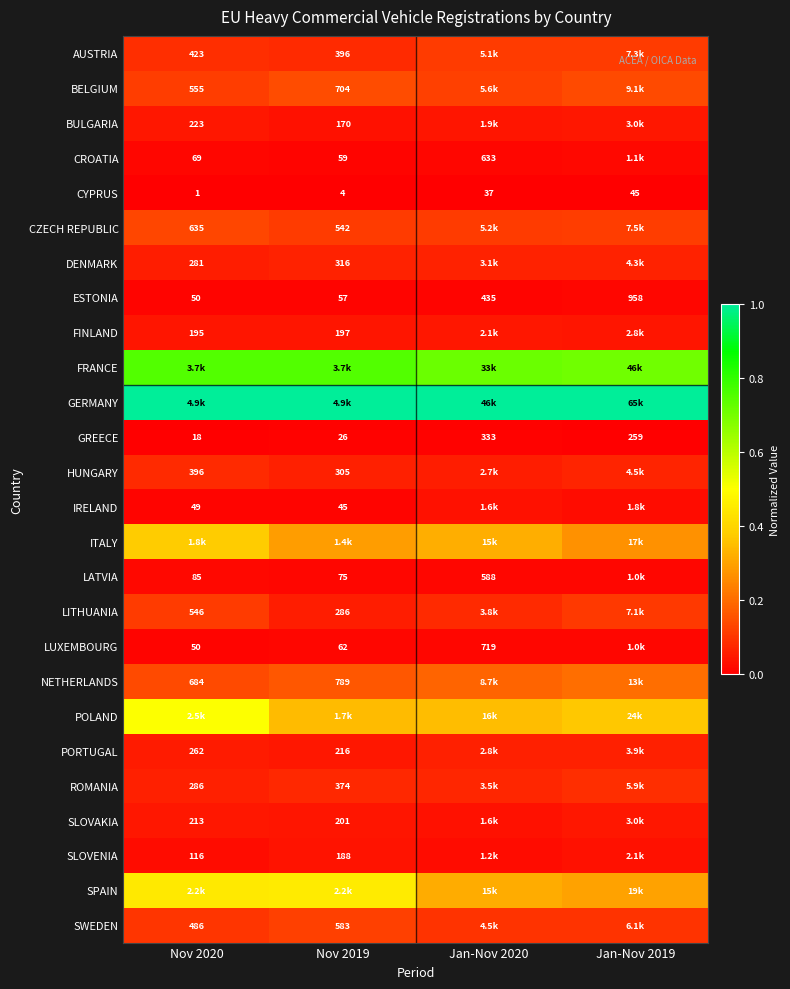

Is the value of IRELAND at Nov 2020 greater than the value of NETHERLANDS at Nov 2019?

No